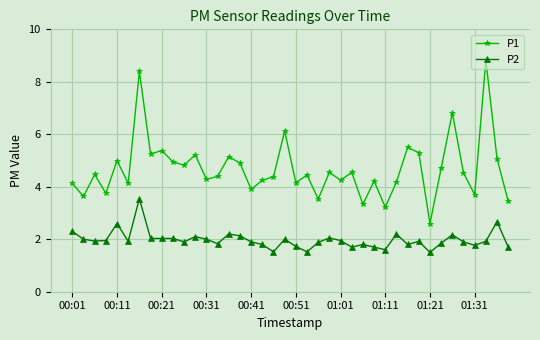

True or false: P1 has more than 0 points higher than both neighbors.

True